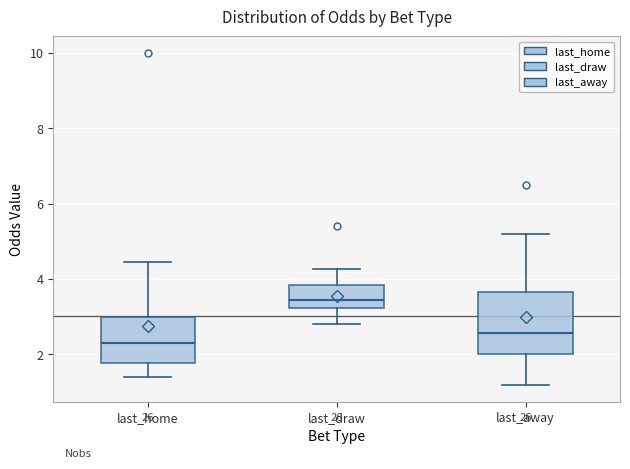

Reading left to right, transcribe this box plot: for each box, give where its median line is, the range the box spans, and where its two whiskers end, as read against the y-axis. The values are not printed on the chart, so give them approximately, as read against the axis.

last_home: median 2.4, box 1.8 to 3.0, whiskers 1.4 to 4.4
last_draw: median 3.4, box 3.2 to 3.8, whiskers 2.8 to 4.2
last_away: median 2.6, box 2.0 to 3.6, whiskers 1.2 to 5.2